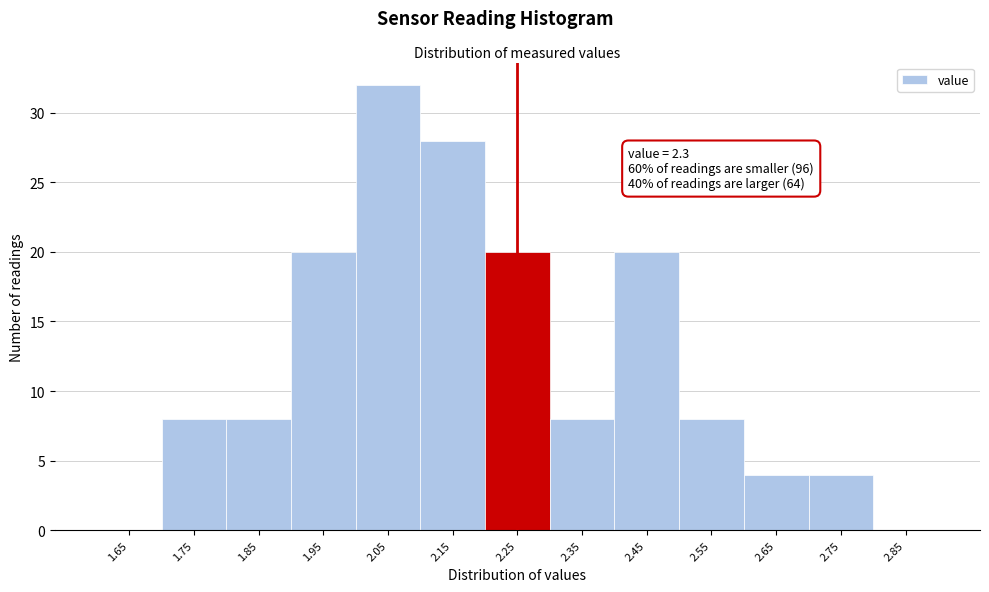

Reading left to right, what are all the values shown in this chart?

1.65=0	1.75=8	1.85=8	1.95=20	2.05=32	2.15=28	2.25=20	2.35=8	2.45=20	2.55=8	2.65=4	2.75=4	2.85=0